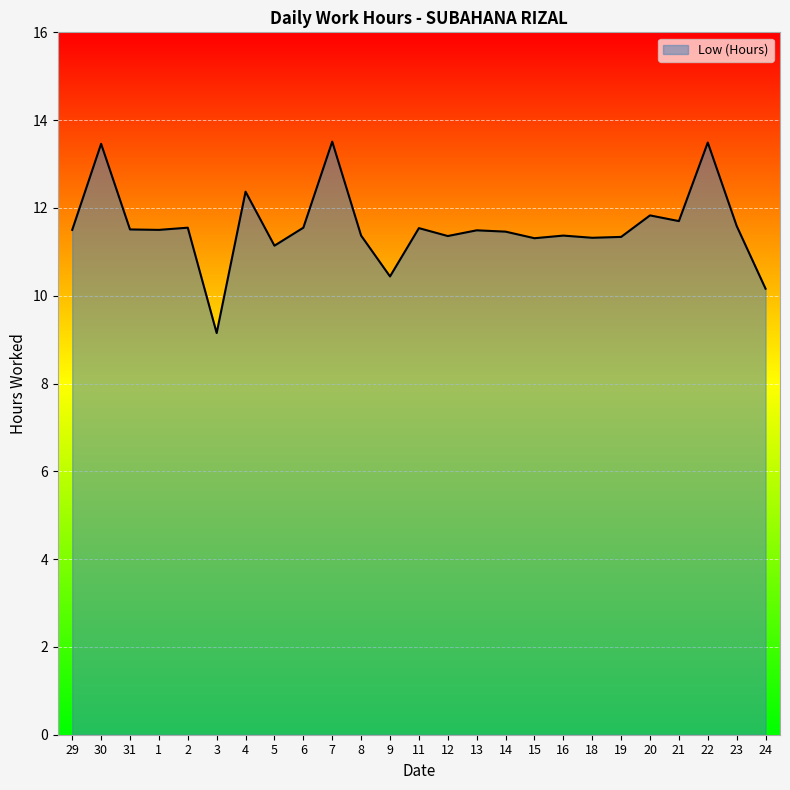

What is the greatest value displayed?

13.5